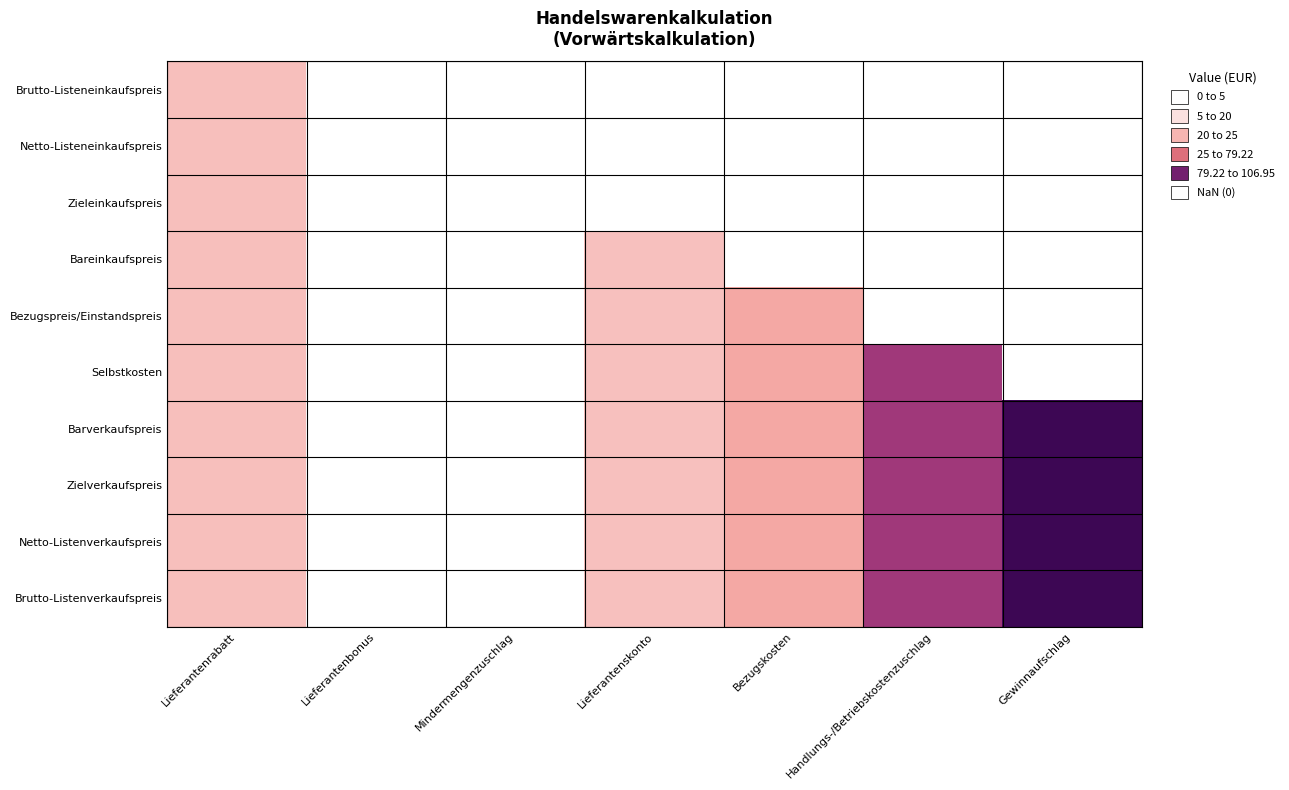

Rank the series at Mindermengenzuschlag from lowest to highest value.

Brutto-Listeneinkaufspreis, Netto-Listeneinkaufspreis, Zieleinkaufspreis, Bareinkaufspreis, Bezugspreis/Einstandspreis, Selbstkosten, Barverkaufspreis, Zielverkaufspreis, Netto-Listenverkaufspreis, Brutto-Listenverkaufspreis